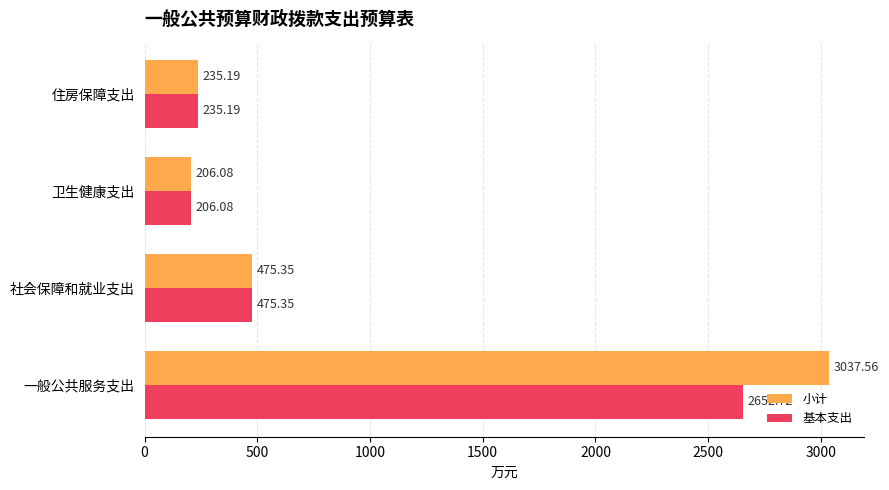

Is the value of 小计 at 住房保障支出 greater than the value of 基本支出 at 社会保障和就业支出?

No